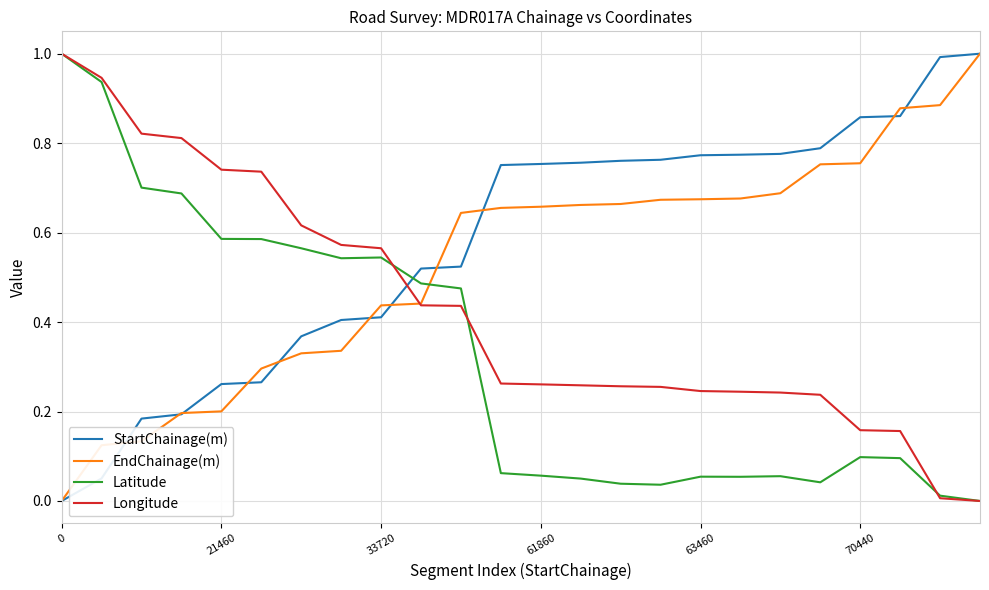

How many intersections are there between StartChainage(m) and Latitude?

1